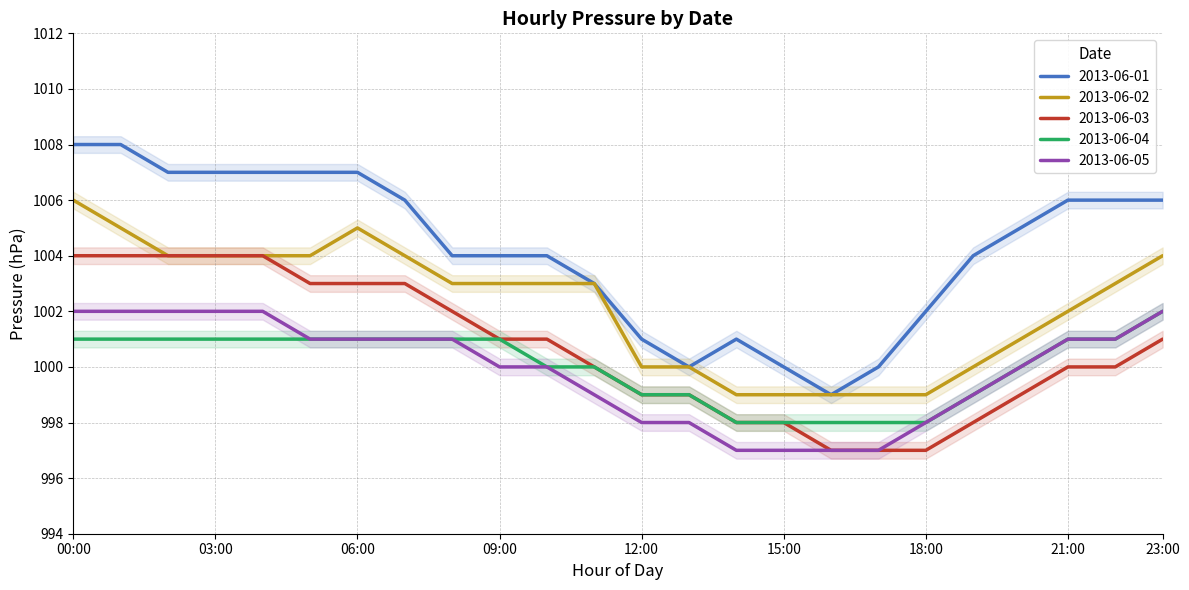

What is the average value of the 2013-06-05 series?

1000